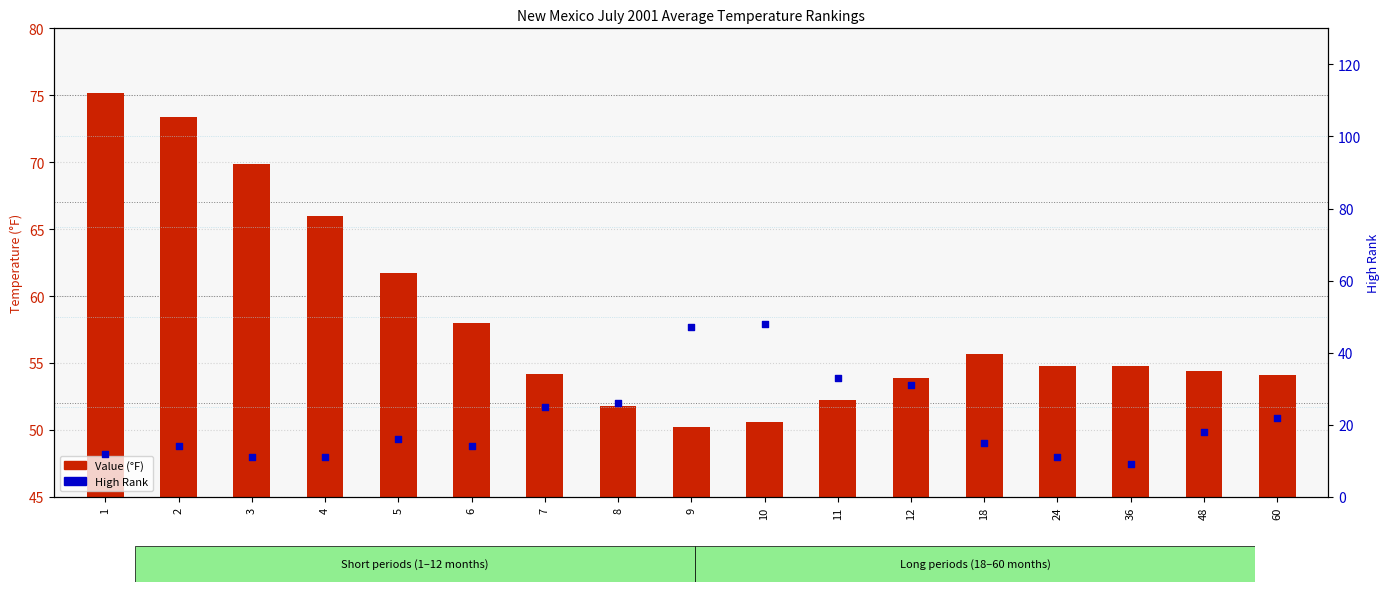

Which series has the largest Y range (max minus min)?

High Rank